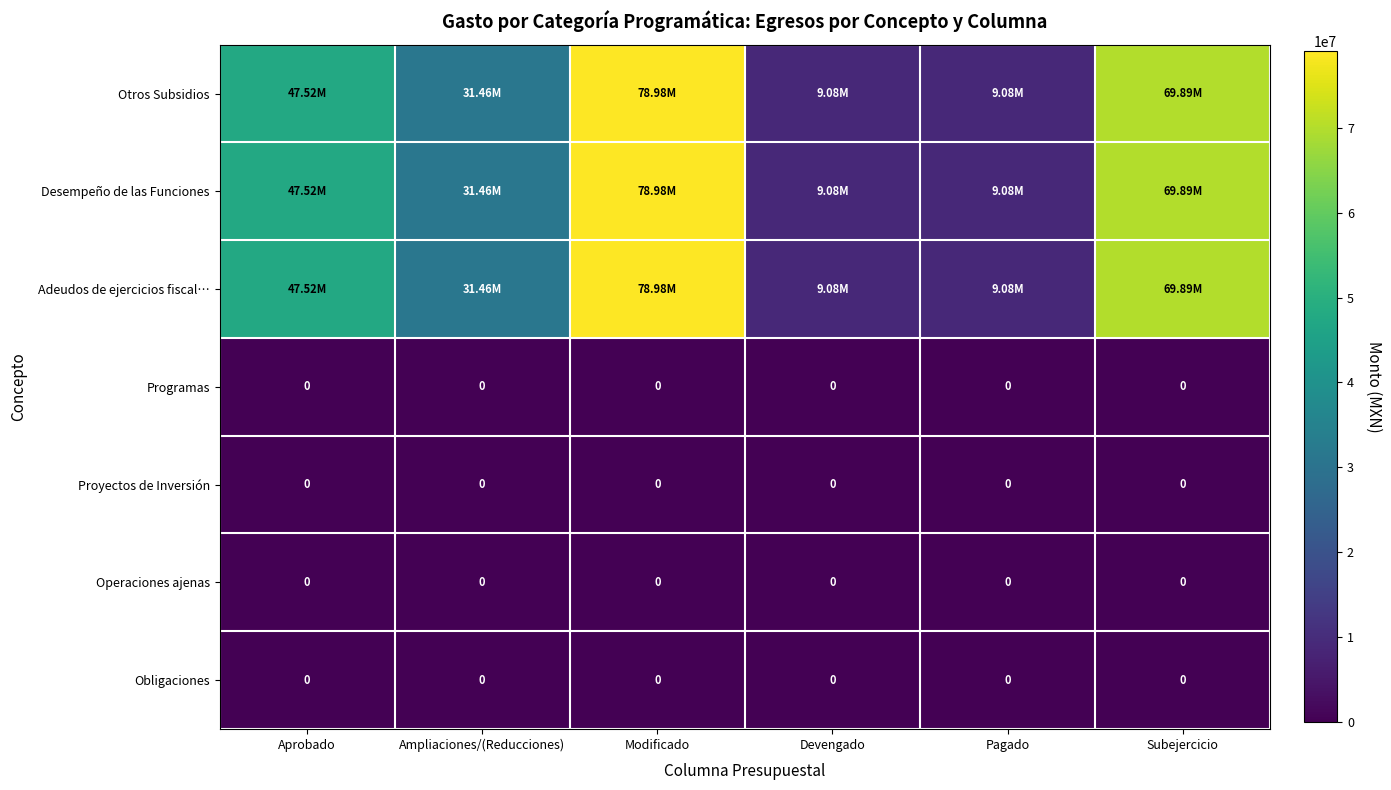

How many categories are shown in the chart?

6